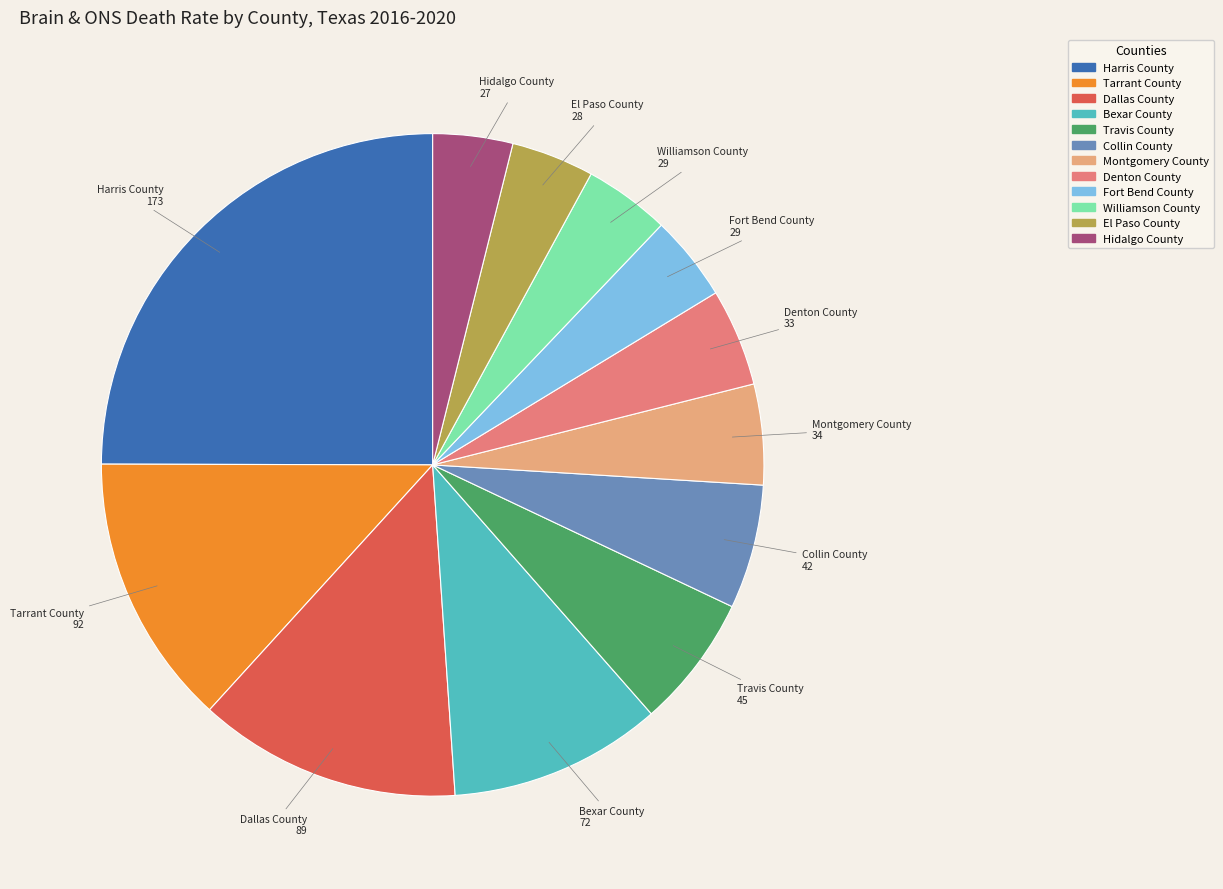

Do Montgomery County and Travis County together represent more than half of the pie?

No